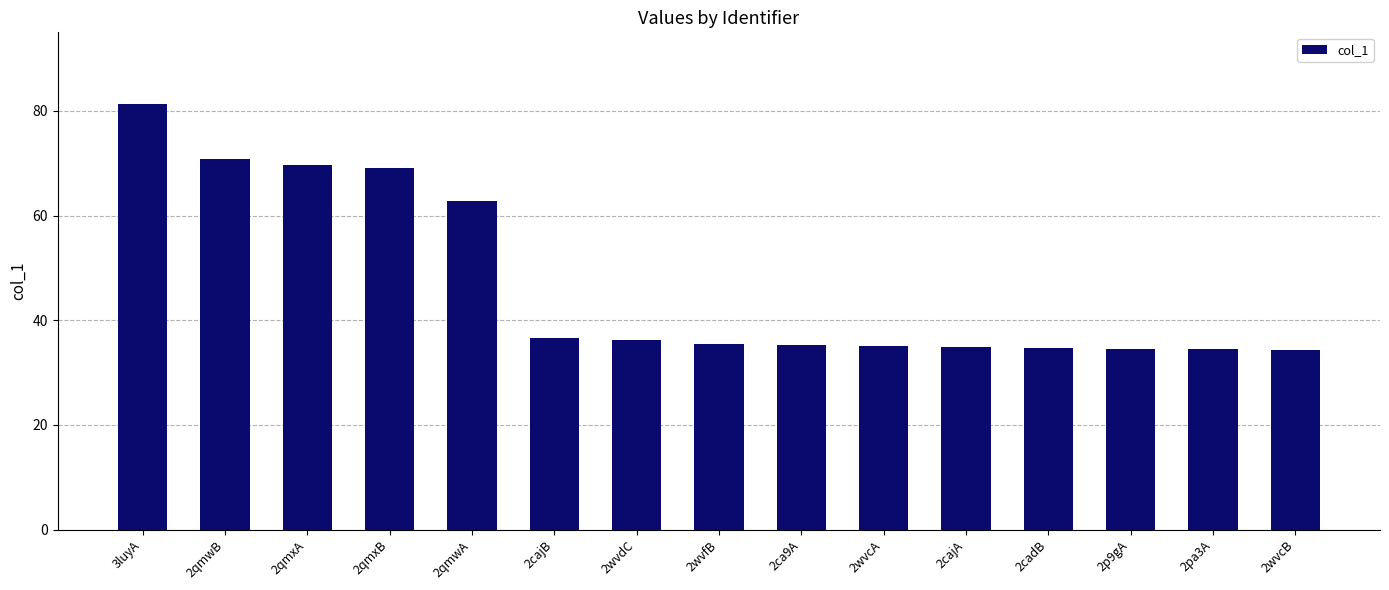

What is the difference between the values at 2cadB and 2qmxA?

35.0